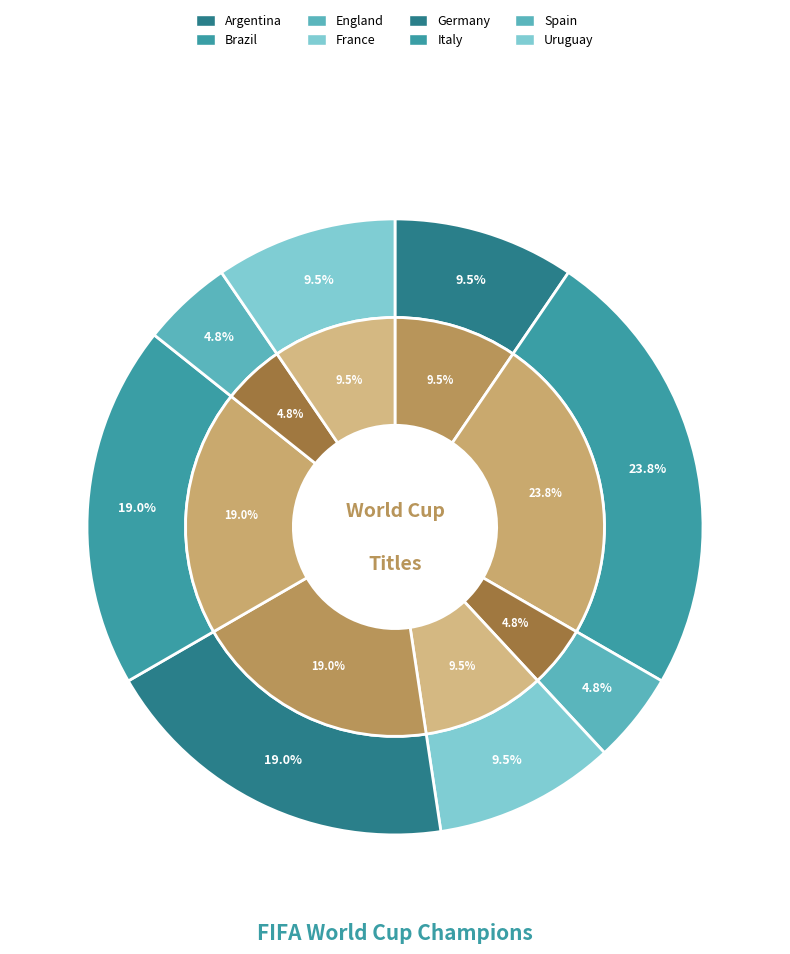

To the nearest percent, what portion does Uruguay represent?

10%